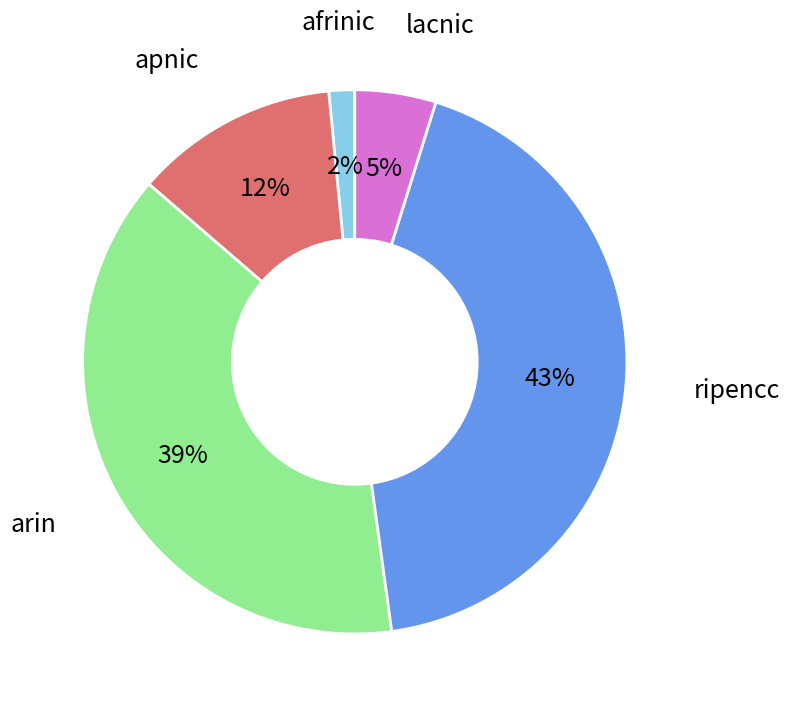

Is there a majority slice in this chart?

No